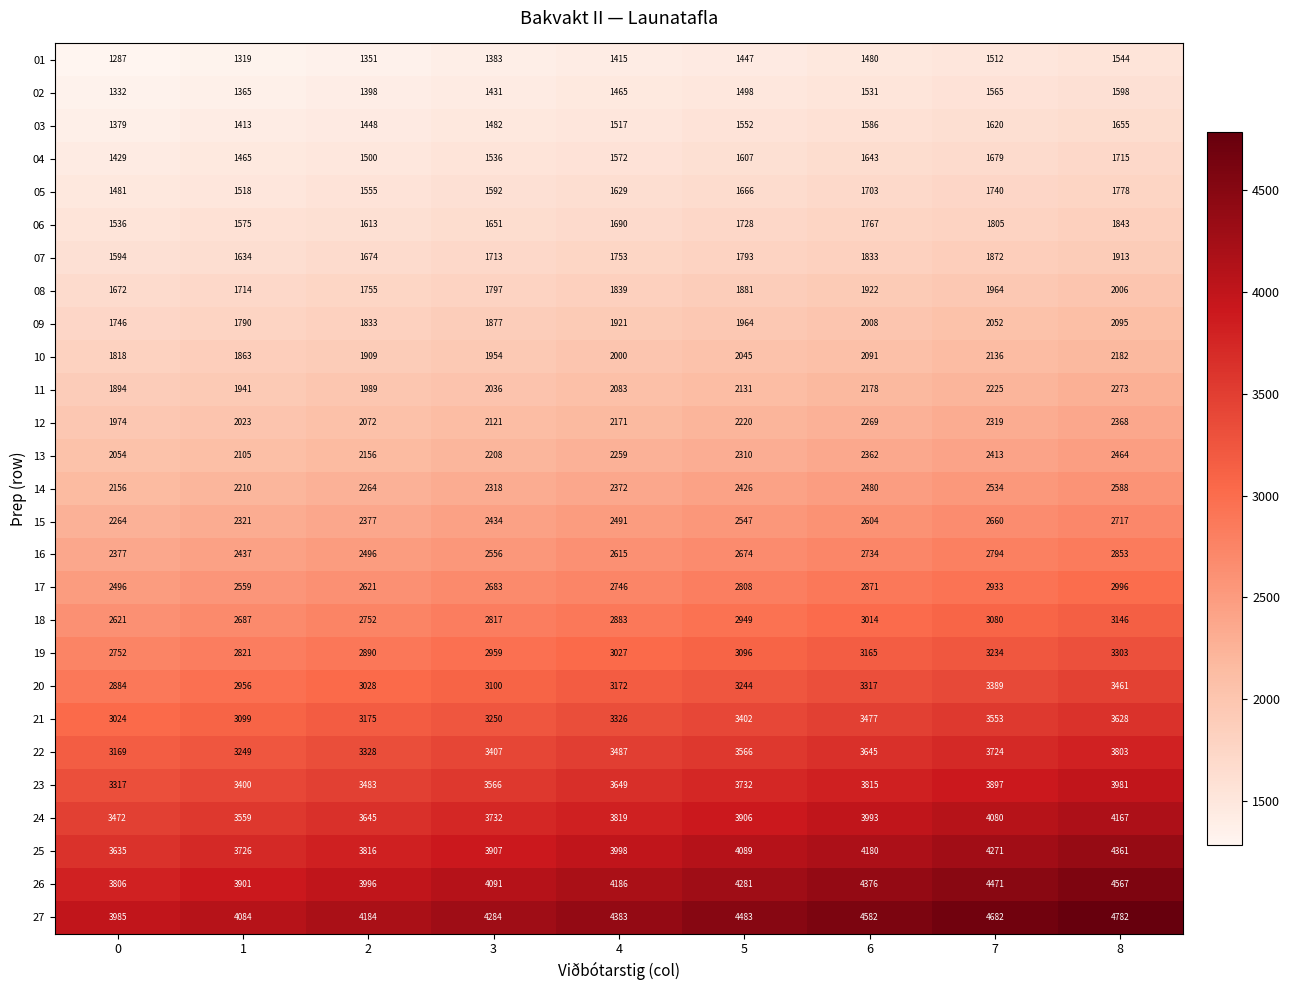

At how many categories does at least one series exceed 3520?

9